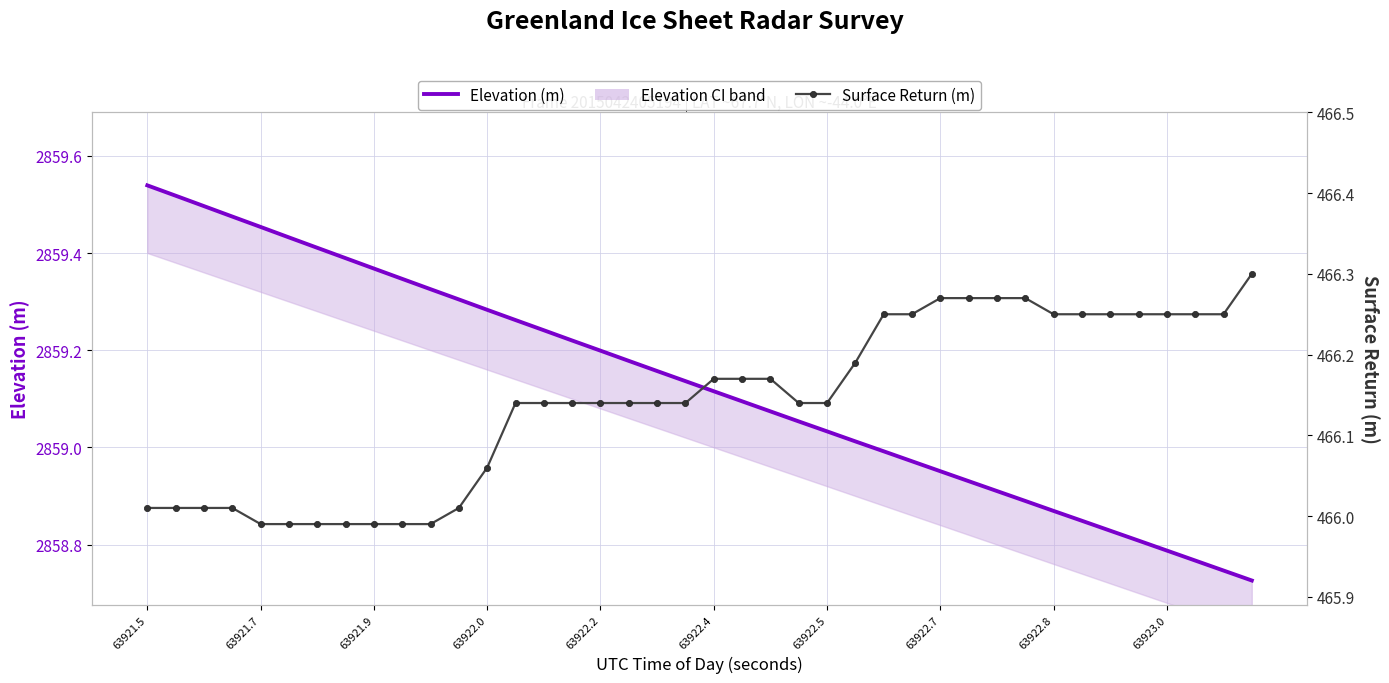

The Elevation (m) series shows 2859.3 at 63922.0. True or false?

True